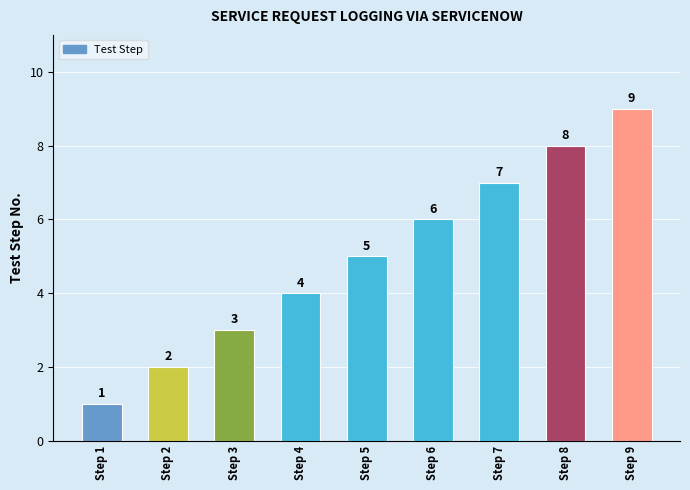

At which category does the chart reach its minimum across all series?

Step 1